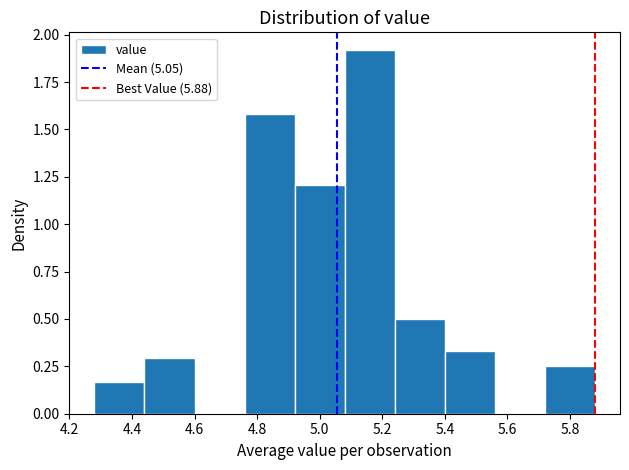

How tall is the bar that spans 5.24 to 5.40 on the x-axis? The values are not printed on the chart, so give them approximately, as read against the axis.

0.50